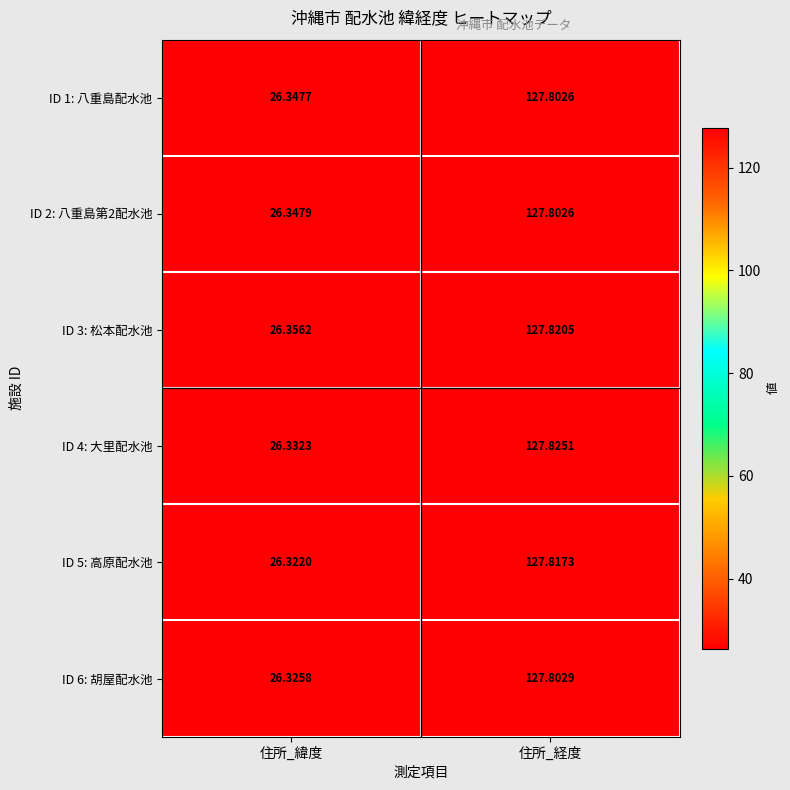

List the labels in order of ID 1: 八重島配水池 value, largest first.

住所_経度, 住所_緯度